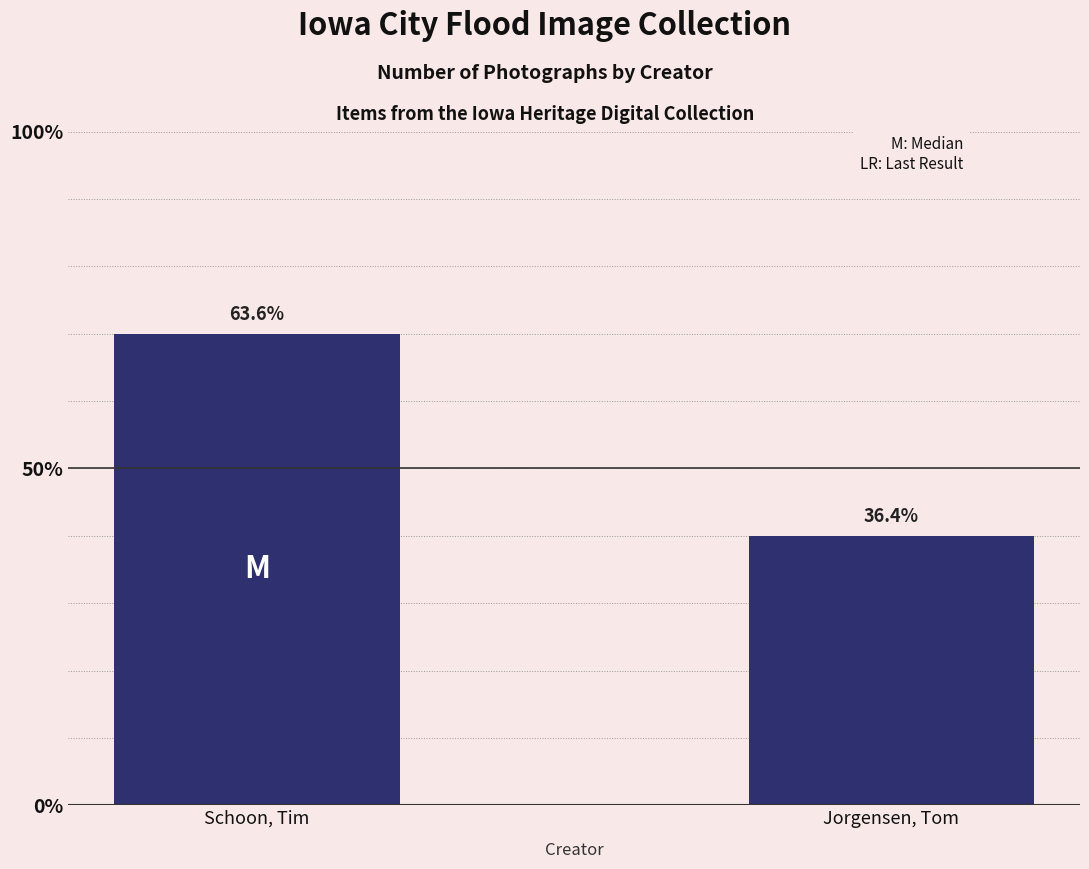

Reading left to right, transcribe all the data shown in this chart.

Schoon, Tim=7	Jorgensen, Tom=4